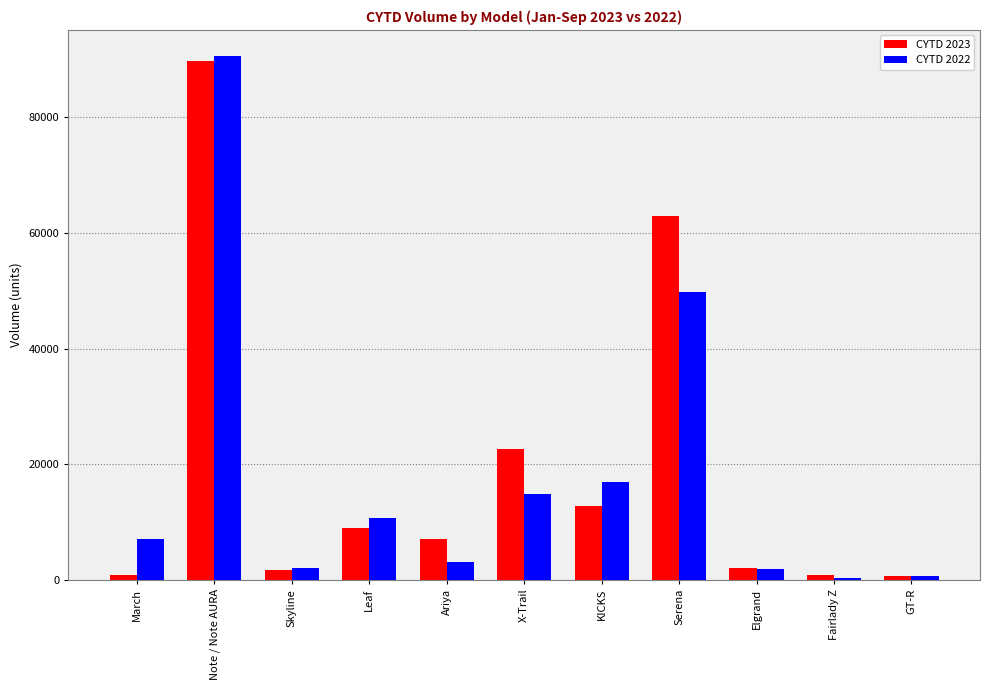

At which category is the sum across all series the highest?

Note / Note AURA